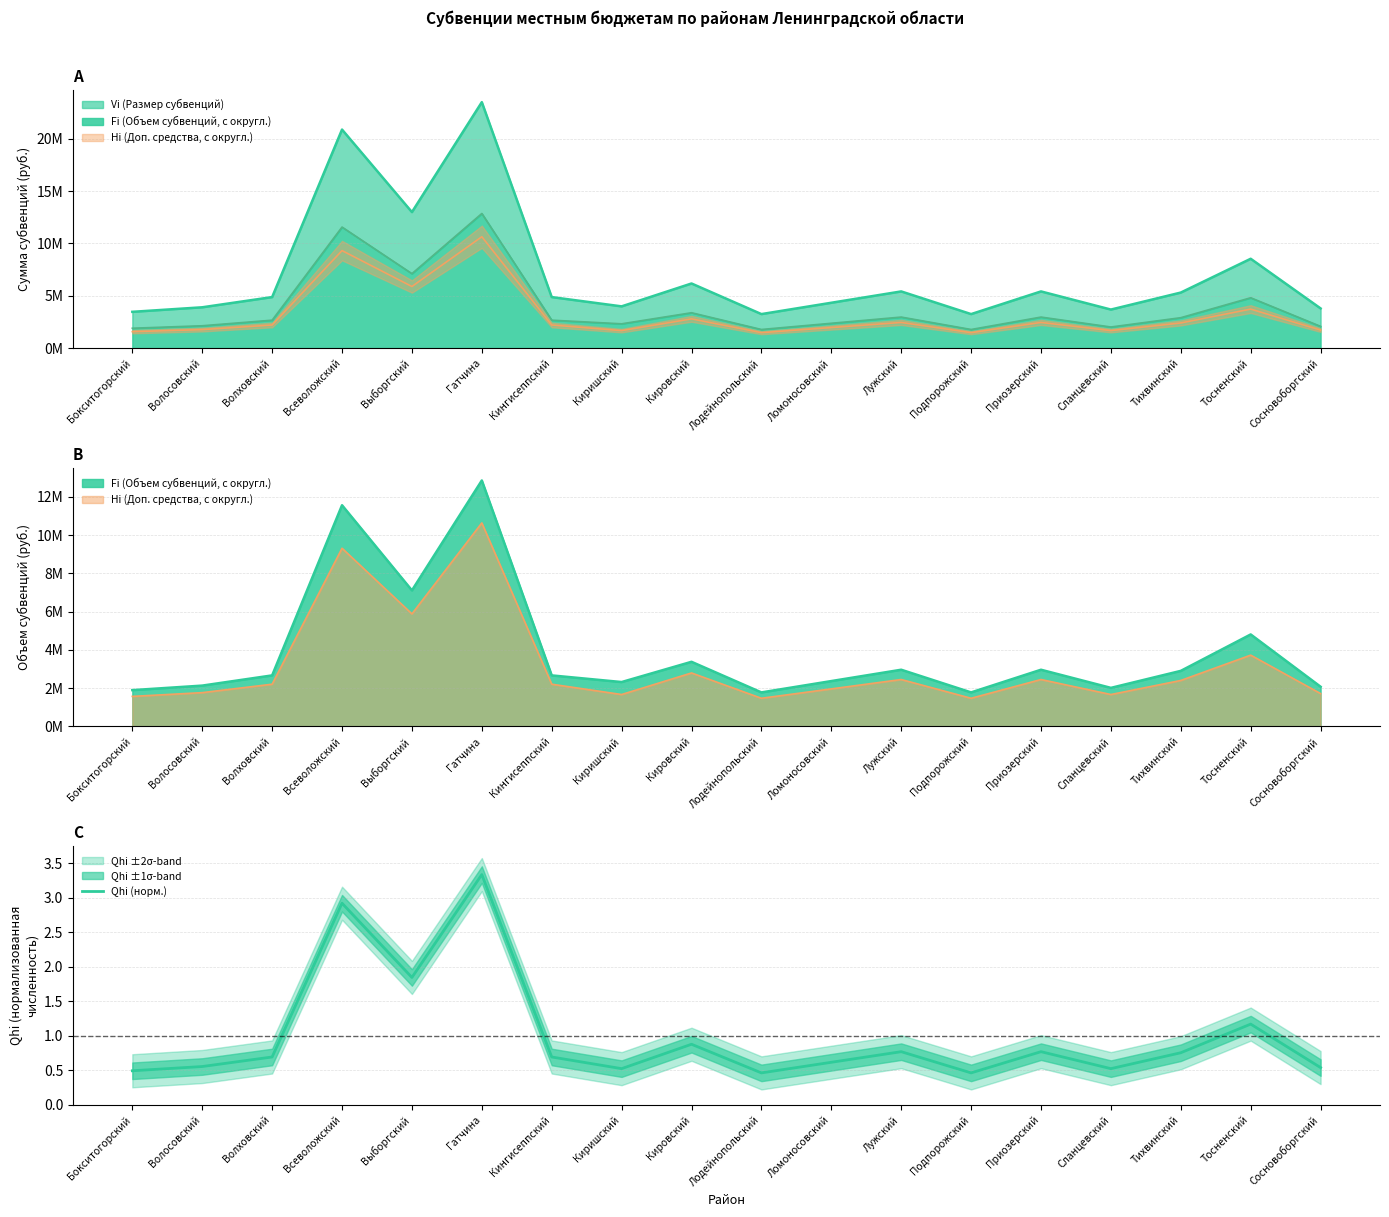

What is the sum of all values?

18.0